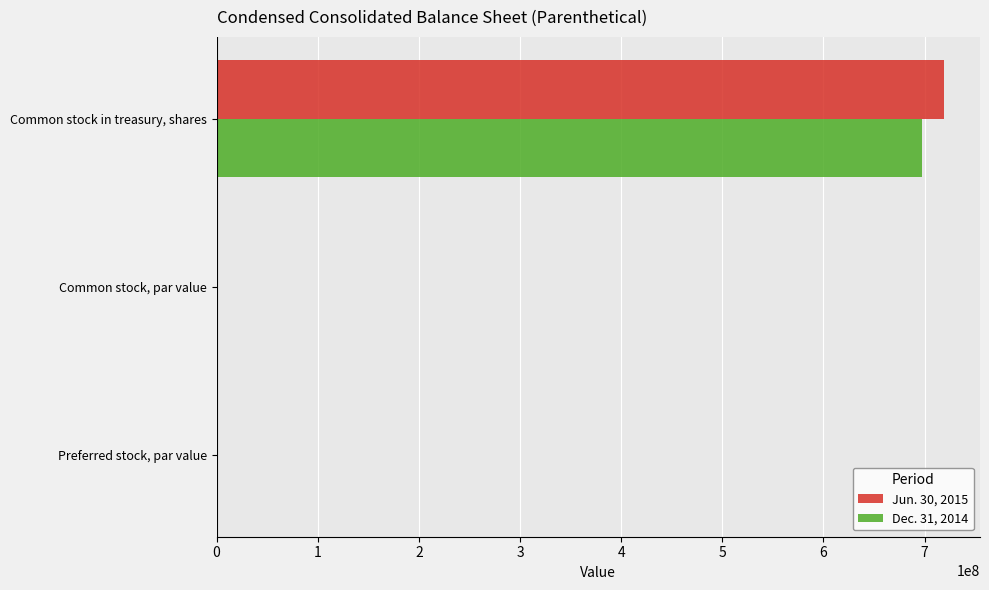

Which category has the highest value in the Jun. 30, 2015 series?

Common stock in treasury, shares